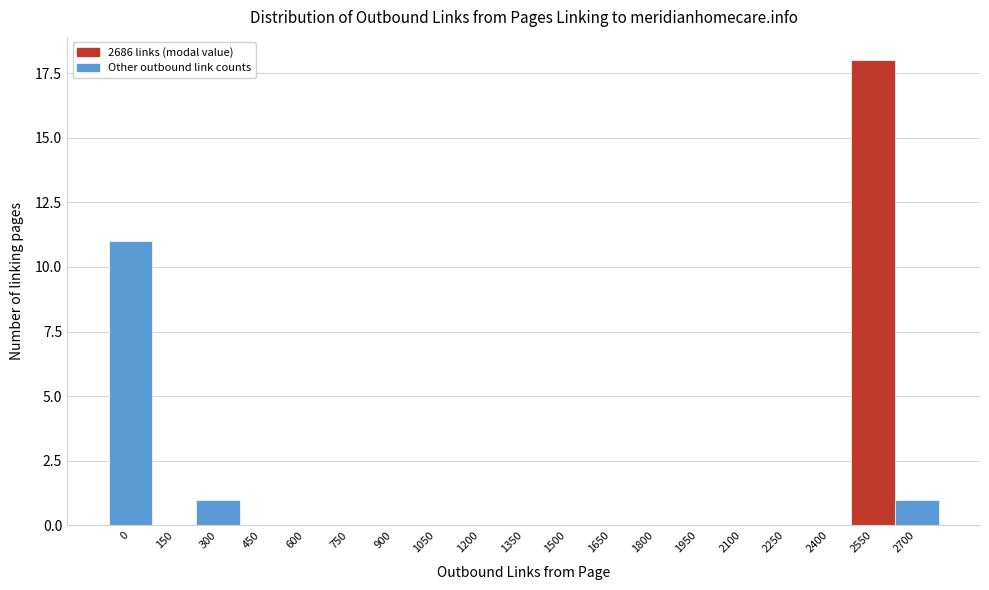

Reading left to right, what are all the values shown in this chart?

0=11	150=0	300=1	450=0	600=0	750=0	900=0	1050=0	1200=0	1350=0	1500=0	1650=0	1800=0	1950=0	2100=0	2250=0	2400=0	2550=18	2700=1